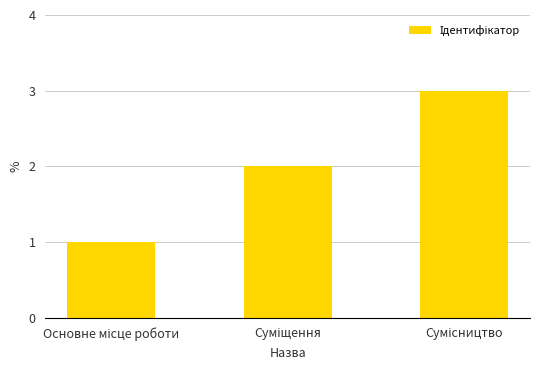

What is the greatest value displayed?

3